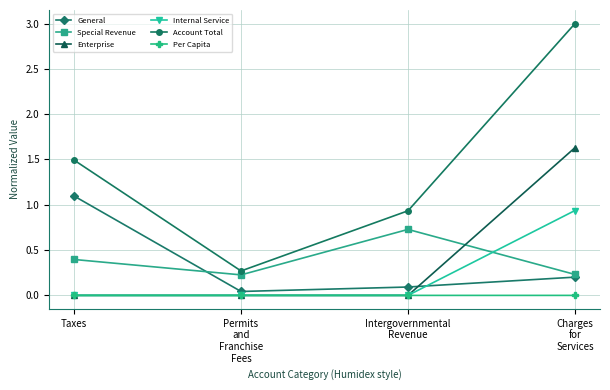

What is the value of the General point at the 3rd from the left?

0.1